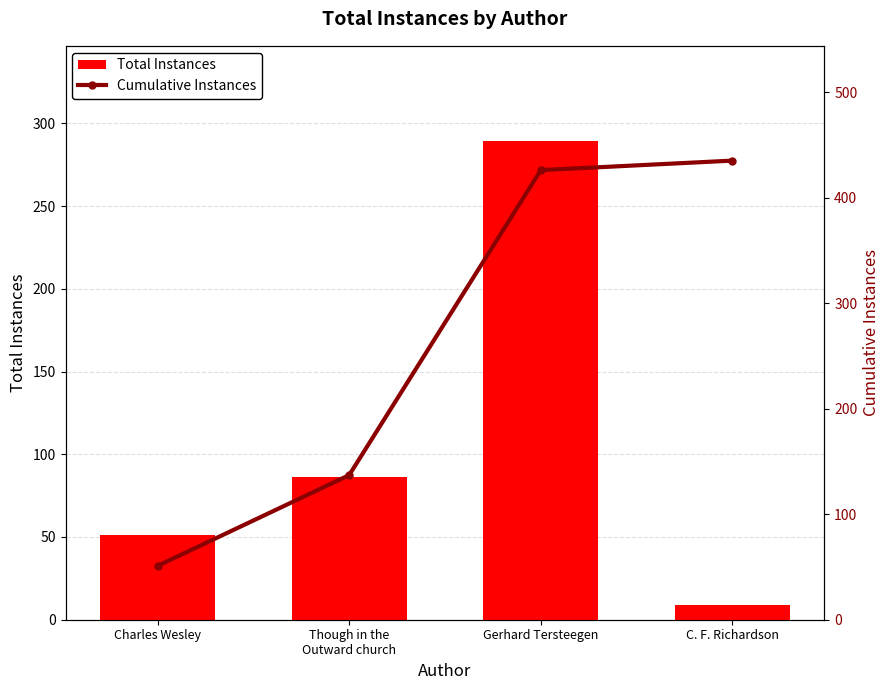

List the series in order of their overall mean, highest first.

Cumulative Instances, Total Instances